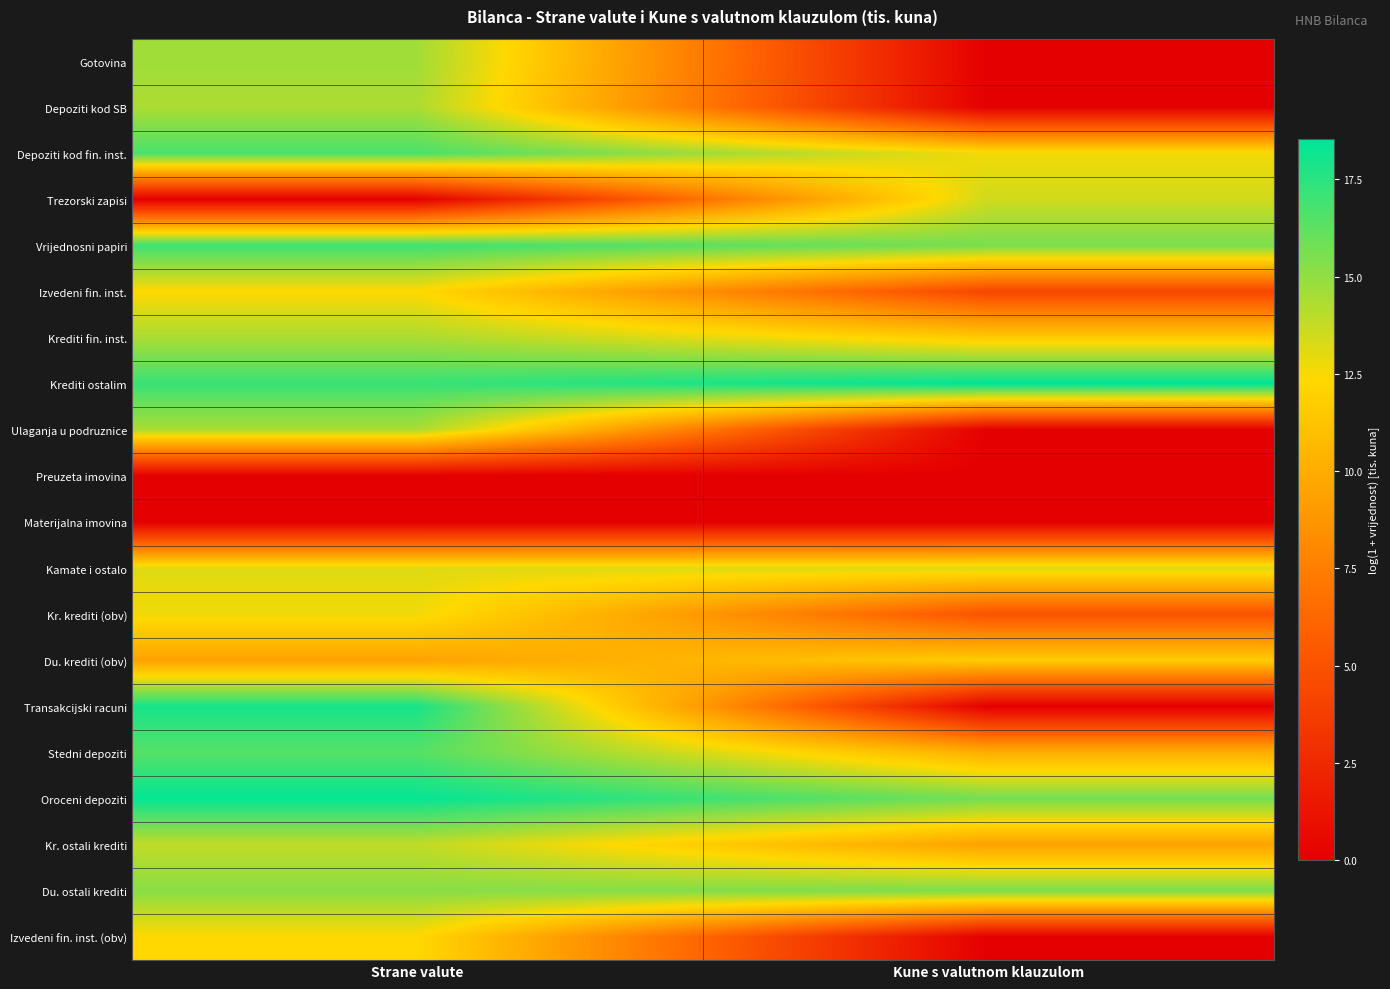

Reading left to right, transcribe all the data shown in this chart.

Gotovina: Strane valute=14.6	Kune s valutnom klauzulom=0.0
Depoziti kod SB: Strane valute=14.4	Kune s valutnom klauzulom=0.0
Depoziti kod fin. inst.: Strane valute=16.7	Kune s valutnom klauzulom=12.6
Trezorski zapisi: Strane valute=0.0	Kune s valutnom klauzulom=13.5
Vrijednosni papiri: Strane valute=17.1	Kune s valutnom klauzulom=15.6
Izvedeni fin. inst.: Strane valute=12.4	Kune s valutnom klauzulom=4.3
Krediti fin. inst.: Strane valute=14.4	Kune s valutnom klauzulom=11.6
Krediti ostalim: Strane valute=17.1	Kune s valutnom klauzulom=18.5
Ulaganja u podruznice: Strane valute=14.4	Kune s valutnom klauzulom=0.0
Preuzeta imovina: Strane valute=0.0	Kune s valutnom klauzulom=0.0
Materijalna imovina: Strane valute=0.0	Kune s valutnom klauzulom=0.0
Kamate i ostalo: Strane valute=13.1	Kune s valutnom klauzulom=13.2
Kr. krediti (obv): Strane valute=12.7	Kune s valutnom klauzulom=5.1
Du. krediti (obv): Strane valute=9.4	Kune s valutnom klauzulom=11.7
Transakcijski racuni: Strane valute=18.0	Kune s valutnom klauzulom=0.0
Stedni depoziti: Strane valute=16.5	Kune s valutnom klauzulom=10.1
Oroceni depoziti: Strane valute=18.4	Kune s valutnom klauzulom=15.7
Kr. ostali krediti: Strane valute=13.9	Kune s valutnom klauzulom=9.4
Du. ostali krediti: Strane valute=15.2	Kune s valutnom klauzulom=15.5
Izvedeni fin. inst. (obv): Strane valute=12.3	Kune s valutnom klauzulom=0.0